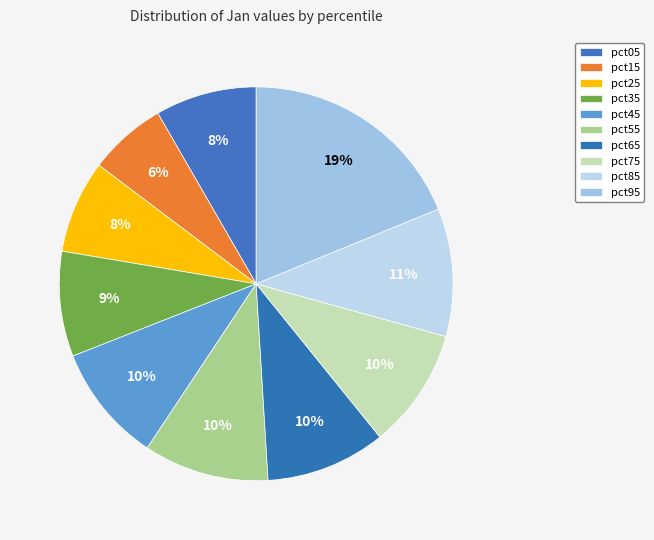

What percentage is the pct25 slice, to the nearest percent?

8%